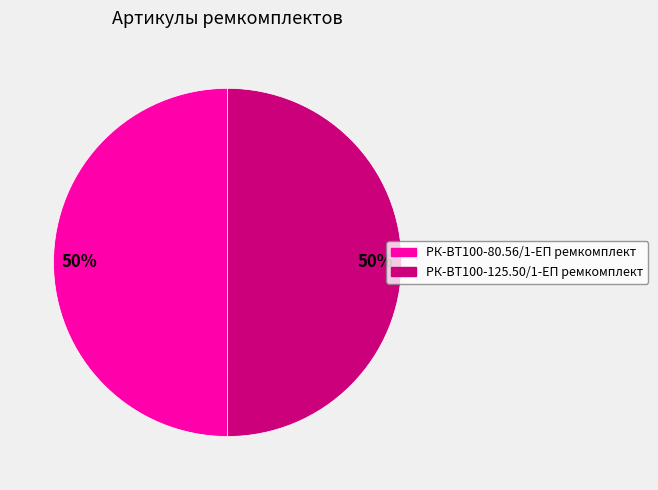

To the nearest percent, what portion does РК-ВТ100-125.50/1-ЕП ремкомплект represent?

50%